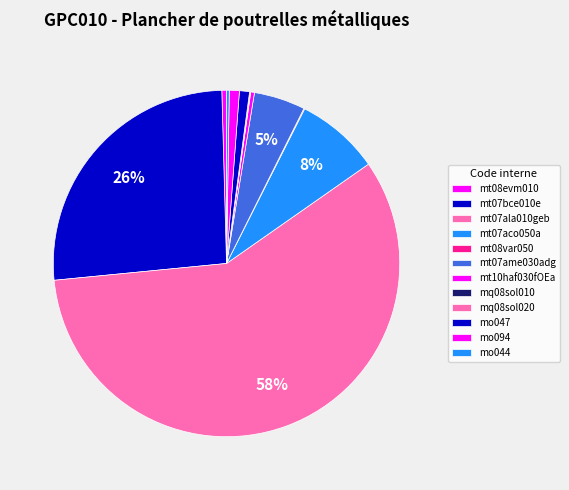

To the nearest percent, what is the difference between the largest and smallest slice percentages?

58%